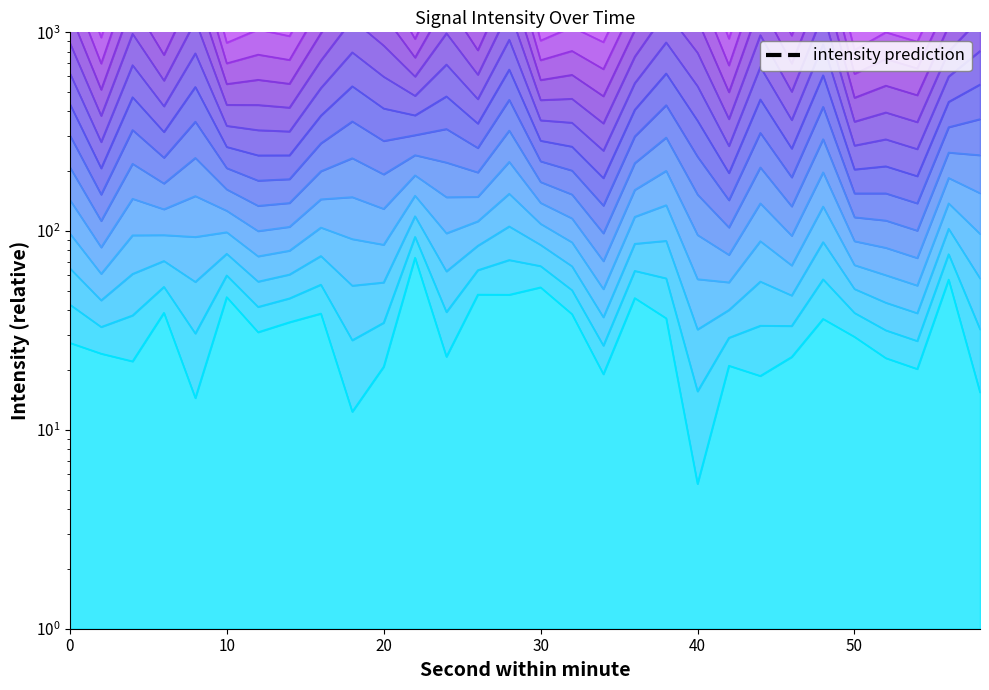

Is it true that the value at 12 is 2406.1?

True